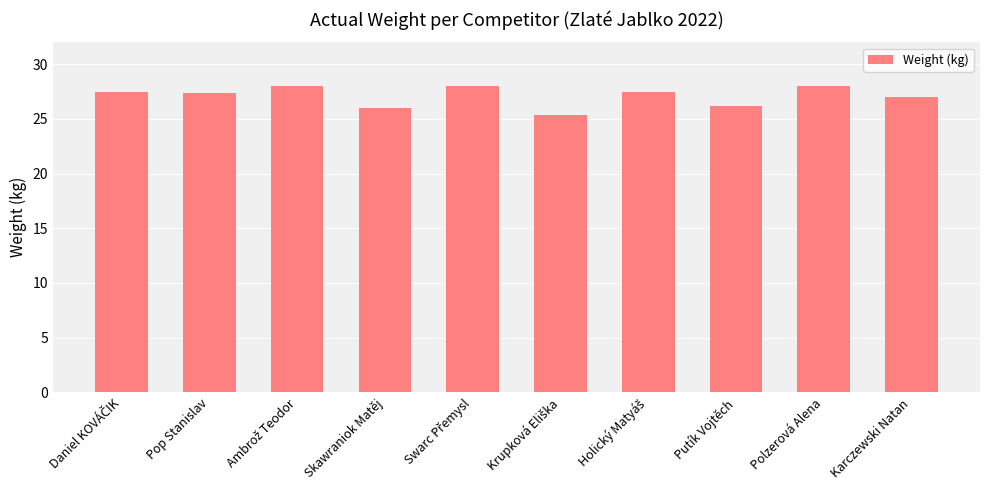

What is the minimum value shown in the chart?

25.4